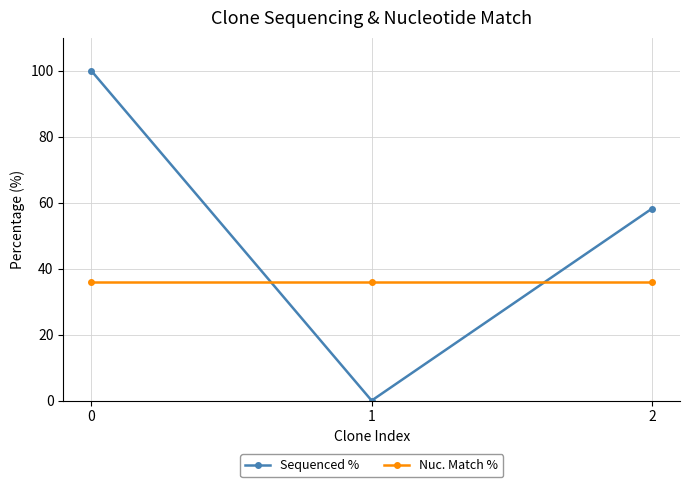

Which series has the largest range (max minus min)?

Sequenced %